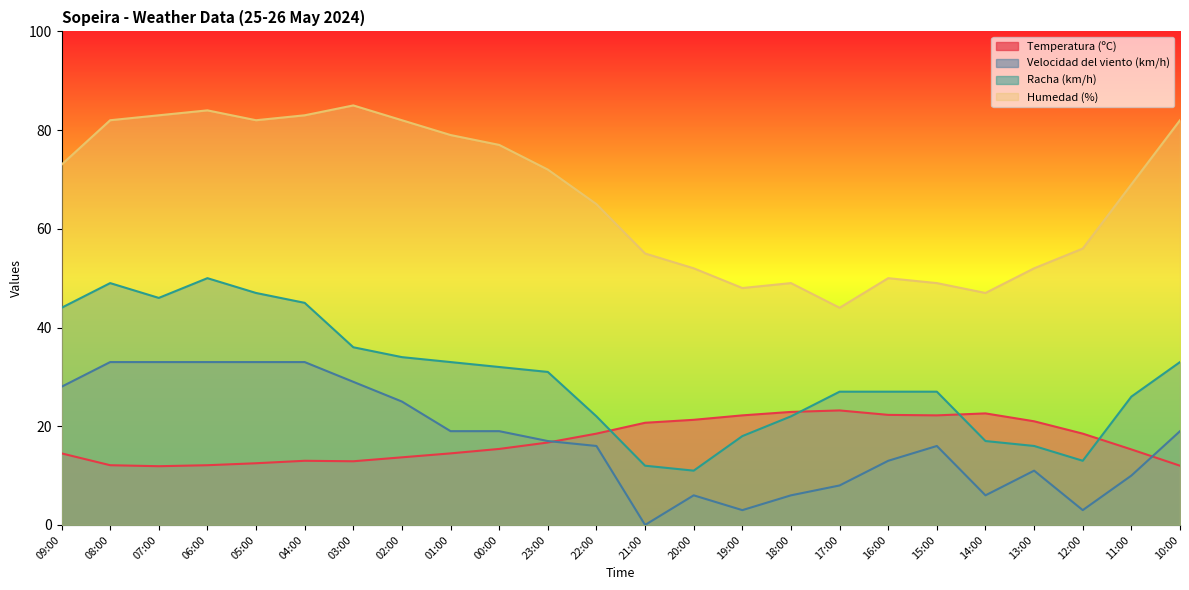

Reading left to right, list all the values displayed in this chart.

Temperatura (ºC): 09:00=14.5	08:00=12.1	07:00=11.9	06:00=12.1	05:00=12.5	04:00=13.0	03:00=12.9	02:00=13.7	01:00=14.5	00:00=15.4	23:00=16.7	22:00=18.5	21:00=20.7	20:00=21.3	19:00=22.2	18:00=22.9	17:00=23.2	16:00=22.3	15:00=22.2	14:00=22.6	13:00=21.0	12:00=18.5	11:00=15.3	10:00=12.0
Velocidad del viento (km/h): 09:00=28.0	08:00=33.0	07:00=33.0	06:00=33.0	05:00=33.0	04:00=33.0	03:00=29.0	02:00=25.0	01:00=19.0	00:00=19.0	23:00=17.0	22:00=16.0	21:00=0.0	20:00=6.0	19:00=3.0	18:00=6.0	17:00=8.0	16:00=13.0	15:00=16.0	14:00=6.0	13:00=11.0	12:00=3.0	11:00=10.0	10:00=19.0
Racha (km/h): 09:00=44.0	08:00=49.0	07:00=46.0	06:00=50.0	05:00=47.0	04:00=45.0	03:00=36.0	02:00=34.0	01:00=33.0	00:00=32.0	23:00=31.0	22:00=22.0	21:00=12.0	20:00=11.0	19:00=18.0	18:00=22.0	17:00=27.0	16:00=27.0	15:00=27.0	14:00=17.0	13:00=16.0	12:00=13.0	11:00=26.0	10:00=33.0
Humedad (%): 09:00=73.0	08:00=82.0	07:00=83.0	06:00=84.0	05:00=82.0	04:00=83.0	03:00=85.0	02:00=82.0	01:00=79.0	00:00=77.0	23:00=72.0	22:00=65.0	21:00=55.0	20:00=52.0	19:00=48.0	18:00=49.0	17:00=44.0	16:00=50.0	15:00=49.0	14:00=47.0	13:00=52.0	12:00=56.0	11:00=69.0	10:00=82.0